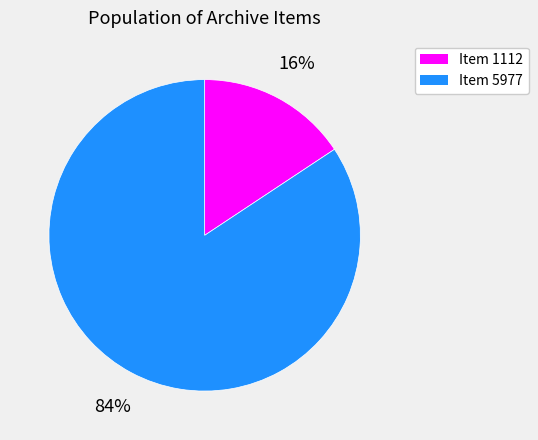

To the nearest percent, what is the average slice percentage?

50%